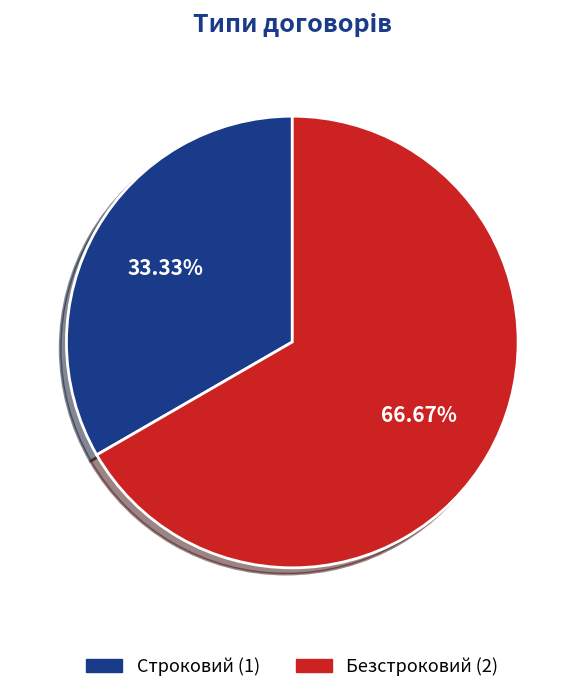

To the nearest percent, what percentage of the pie is Безстроковий?

67%